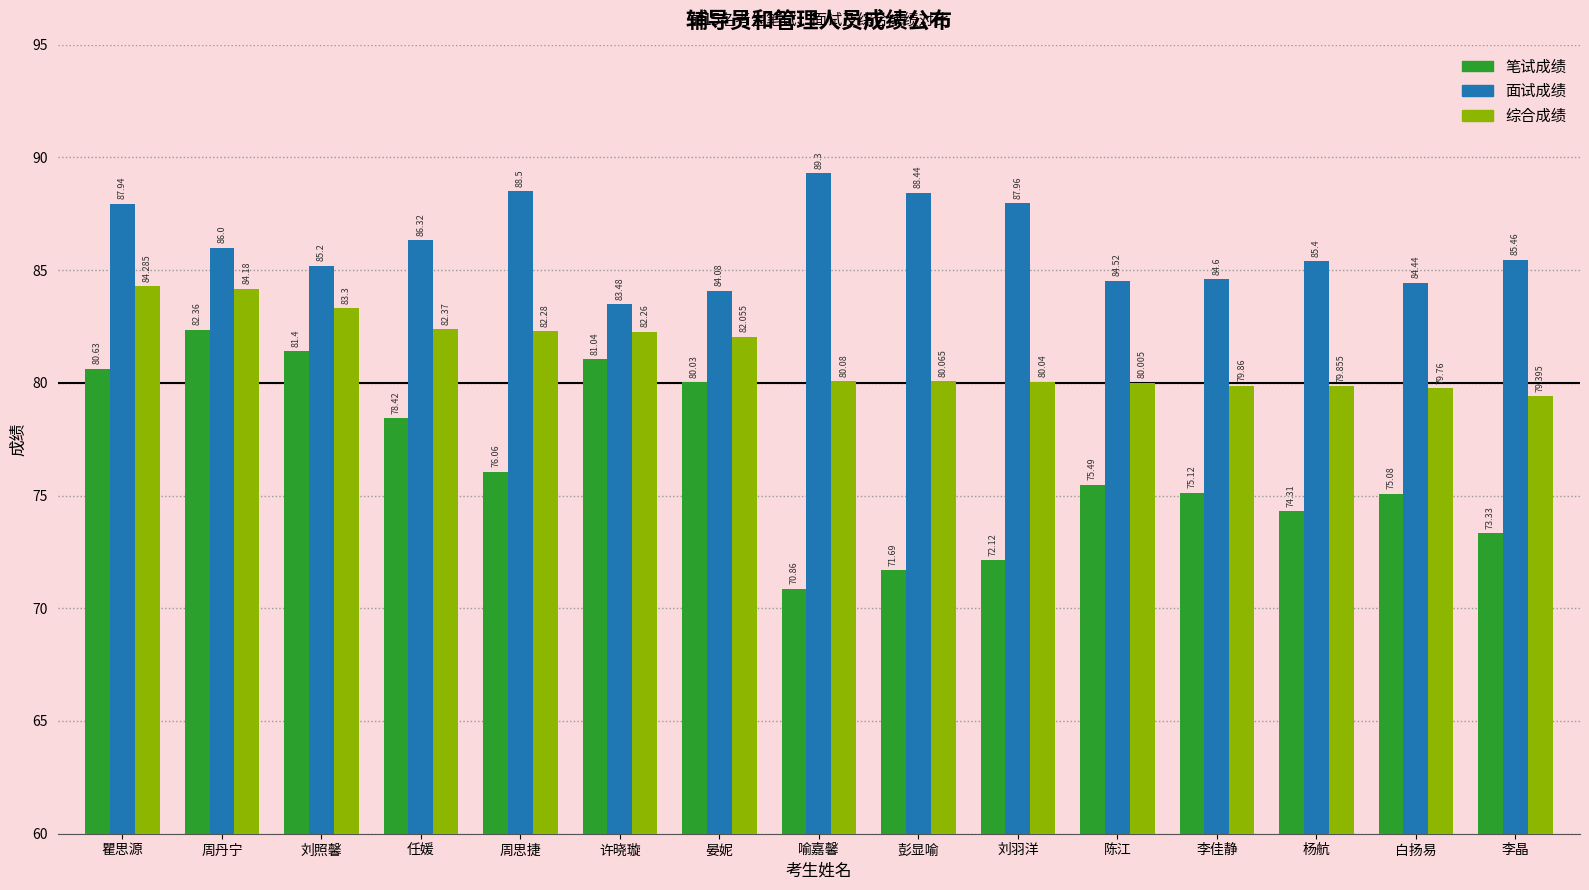

What is the difference between the 综合成绩 values at 周思捷 and 周丹宁?

1.9